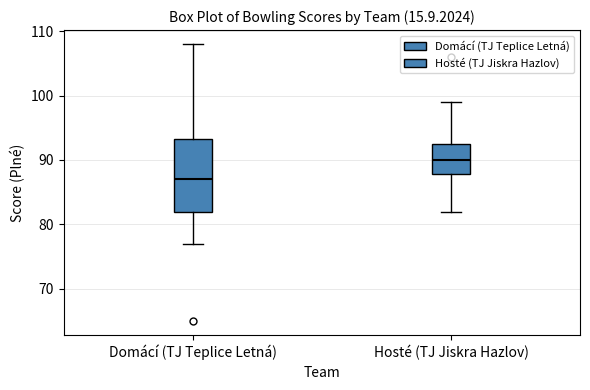

Reading left to right, read every box against the y-axis: the position of its median line, the range the box covers, and the ends of its whiskers. The values are not printed on the chart, so give them approximately, as read against the axis.

Domácí (TJ Teplice Letná): median 87, box 82 to 93, whiskers 77 to 108
Hosté (TJ Jiskra Hazlov): median 90, box 88 to 93, whiskers 82 to 99